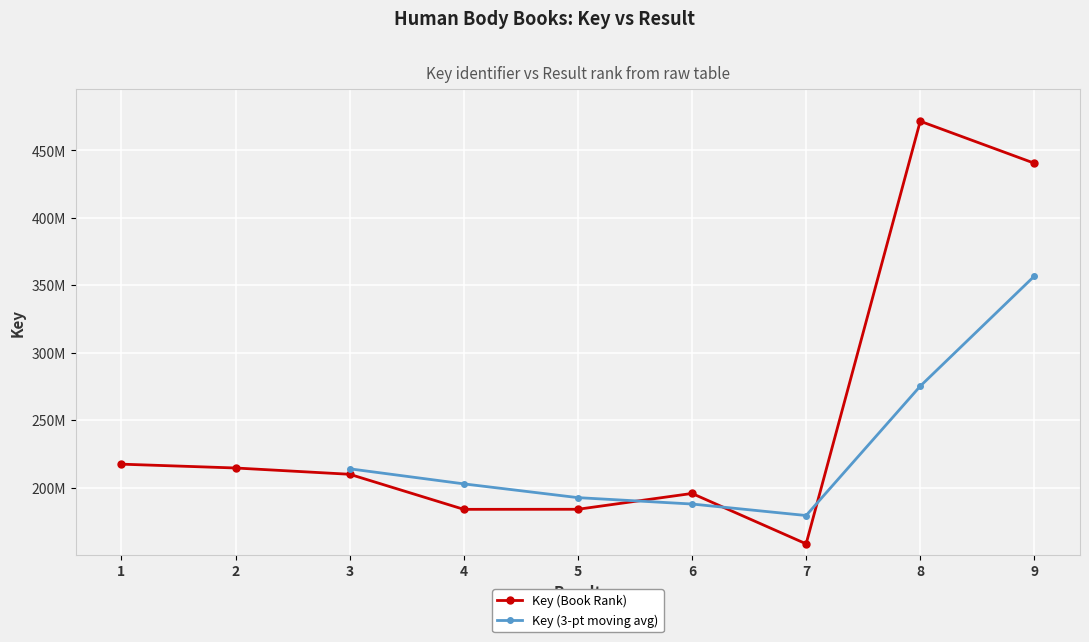

What is the value of the 1st point from the left?

217459339